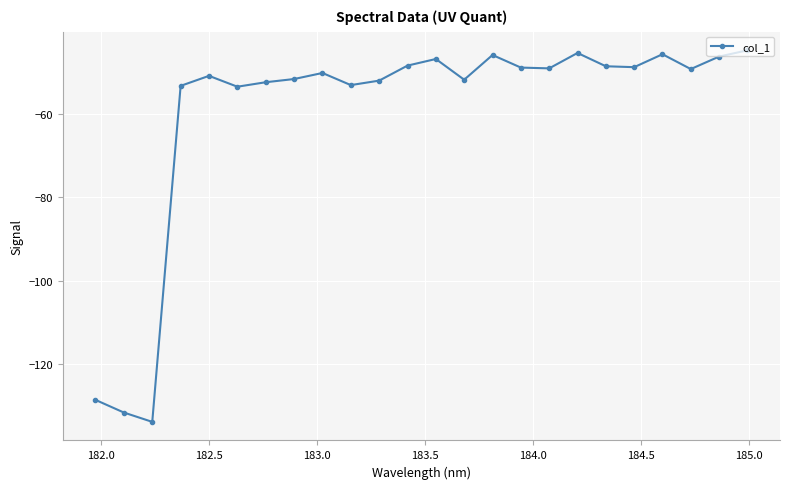

What is the average value?

-59.7